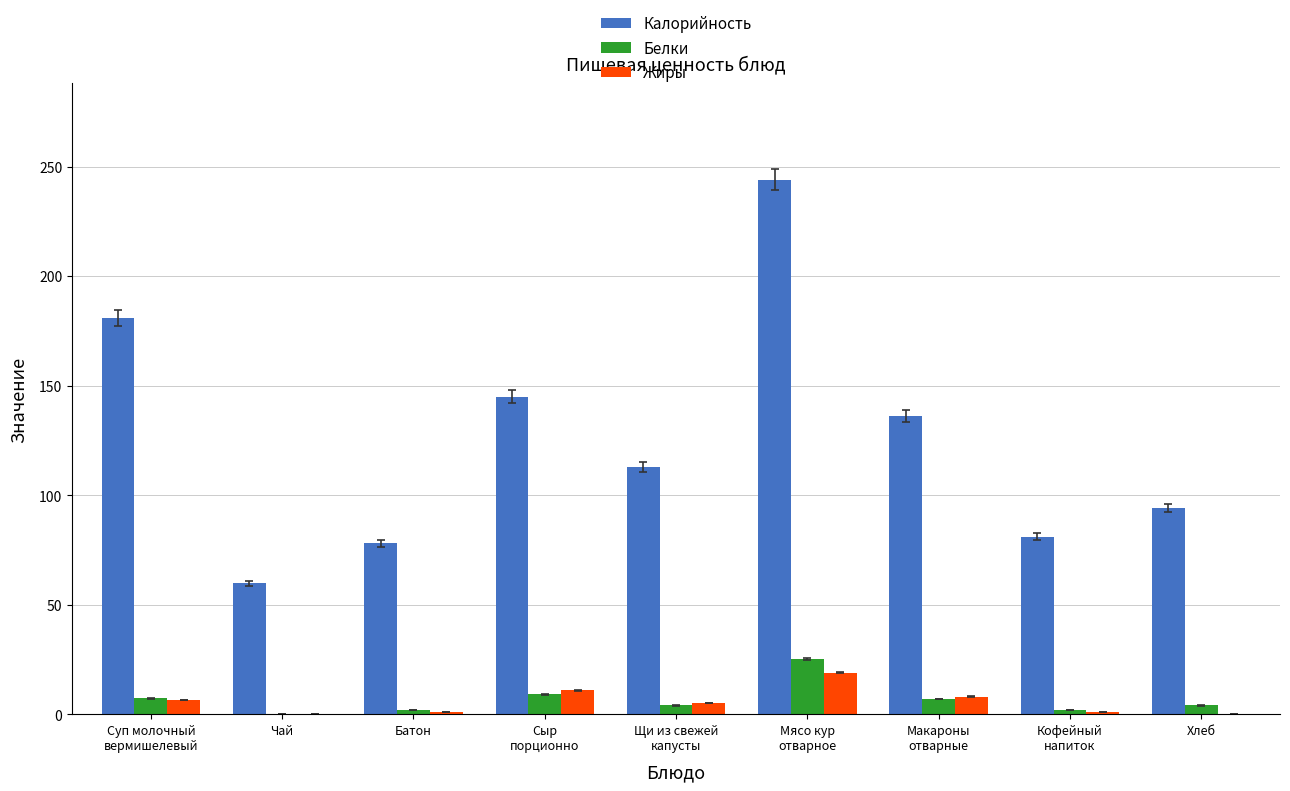

At which label does Калорийность first exceed 113?

Суп молочный
вермишелевый